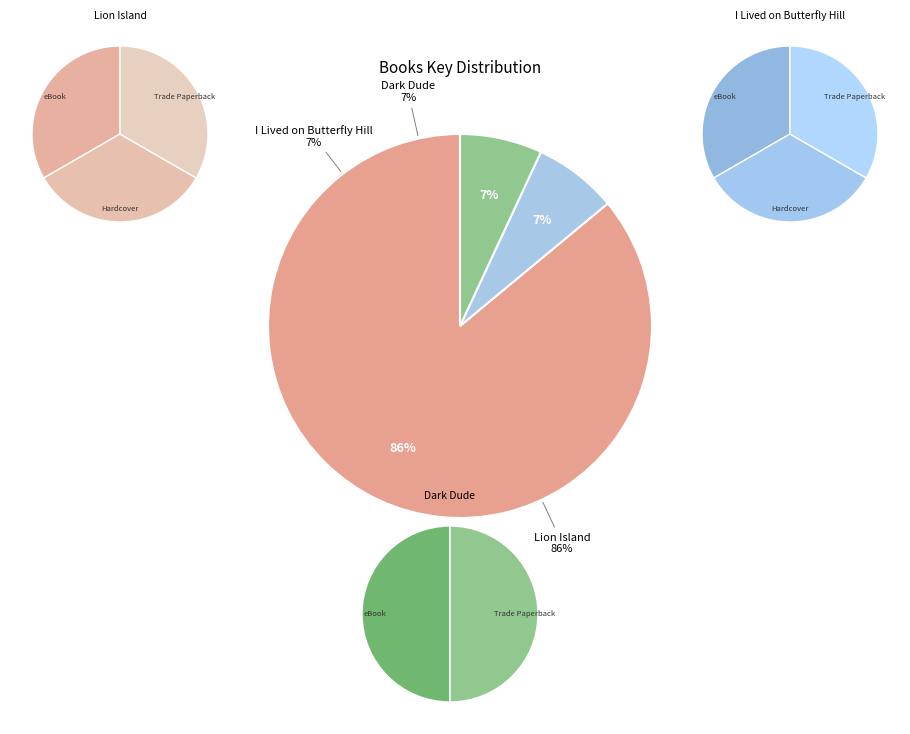

Approximately how many times larger is the value at Lion Island compared to I Lived on Butterfly Hill?

12.2